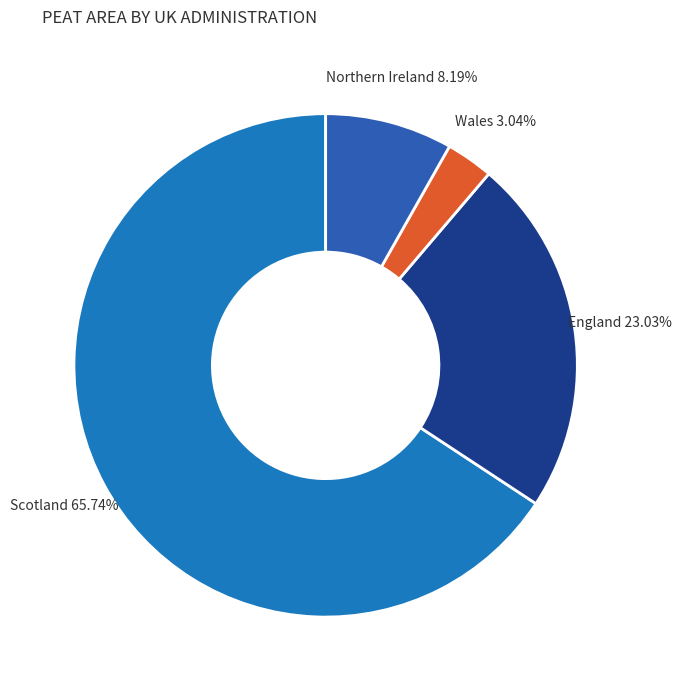

How many segments does this pie chart have?

4